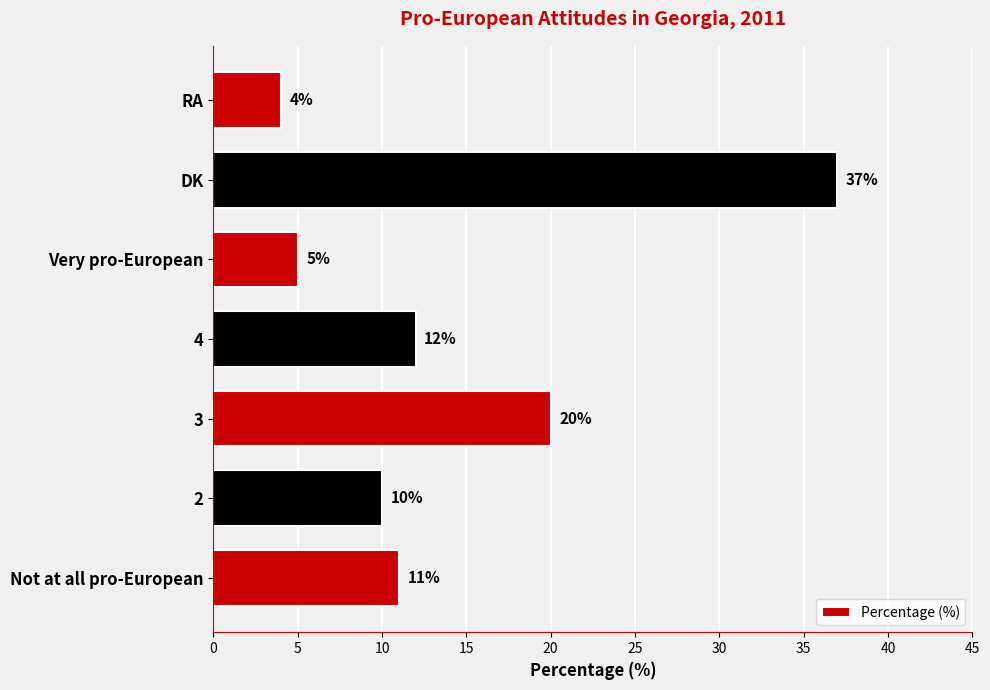

List the labels in order of value, smallest first.

RA, Very pro-European, 2, Not at all pro-European, 4, 3, DK